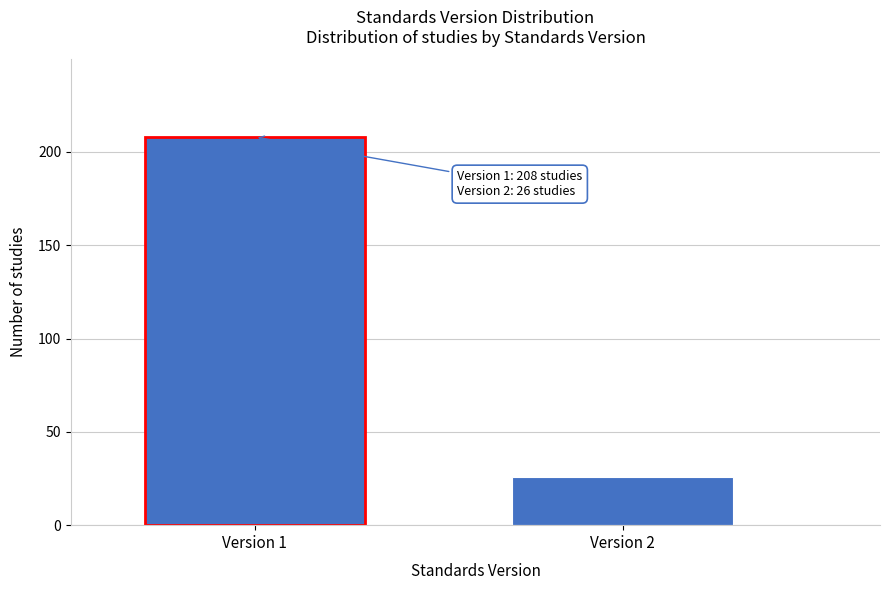

Reading right to left, extract all data points from this chart.

Version 2=26	Version 1=208